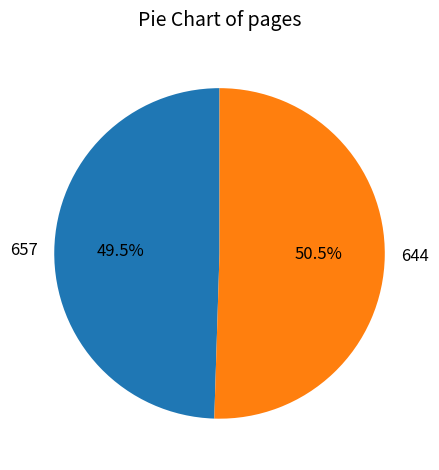

Is 657 the majority of the pie?

No